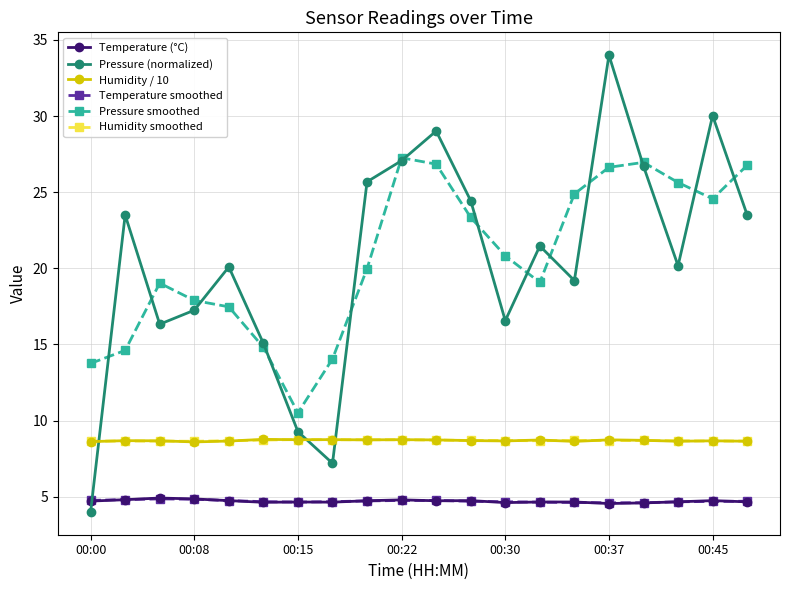

What is the minimum value for Temperature smoothed?

4.6